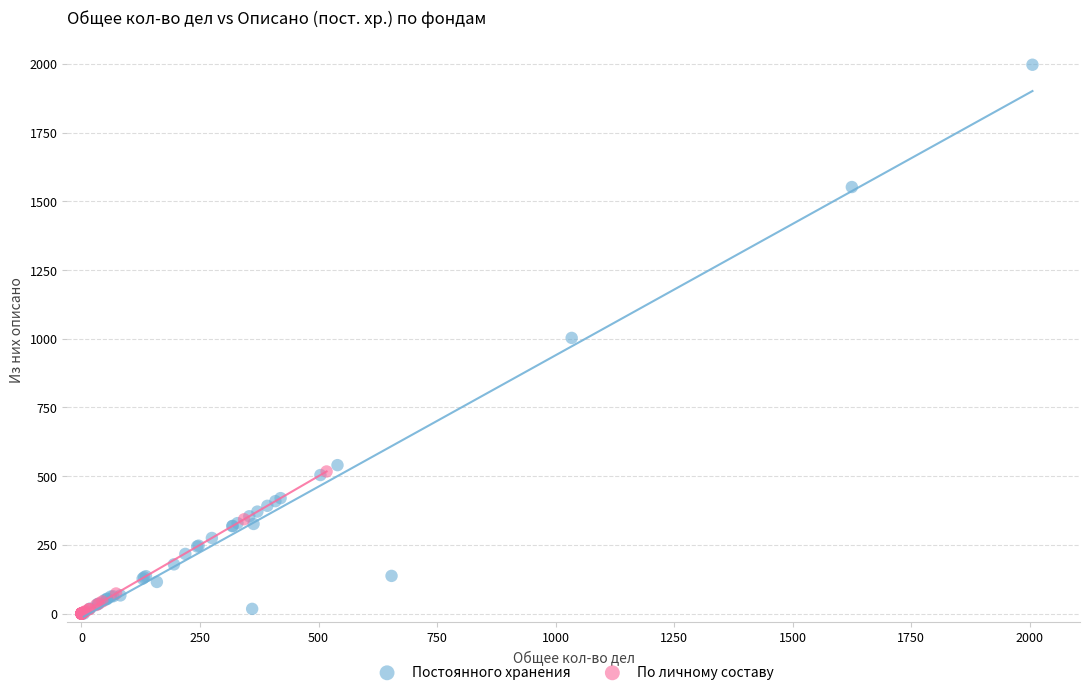

What are all the series names shown in the legend?

Постоянного хранения, По личному составу